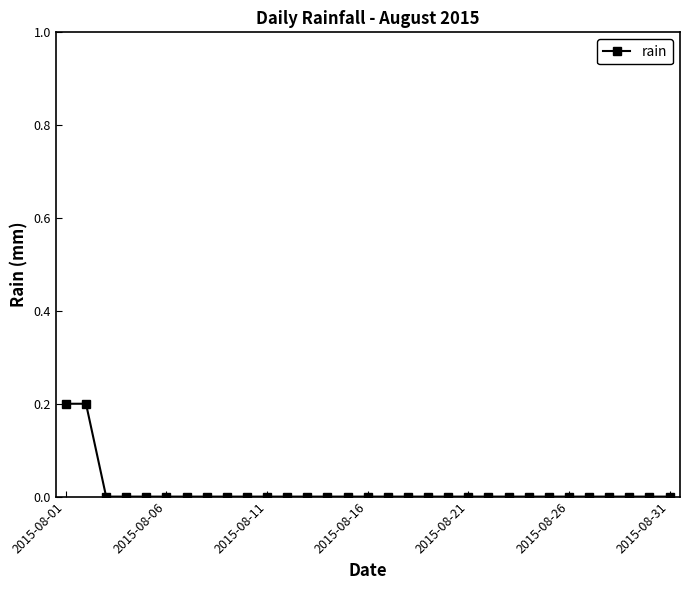

What is the sum of all values?

0.4